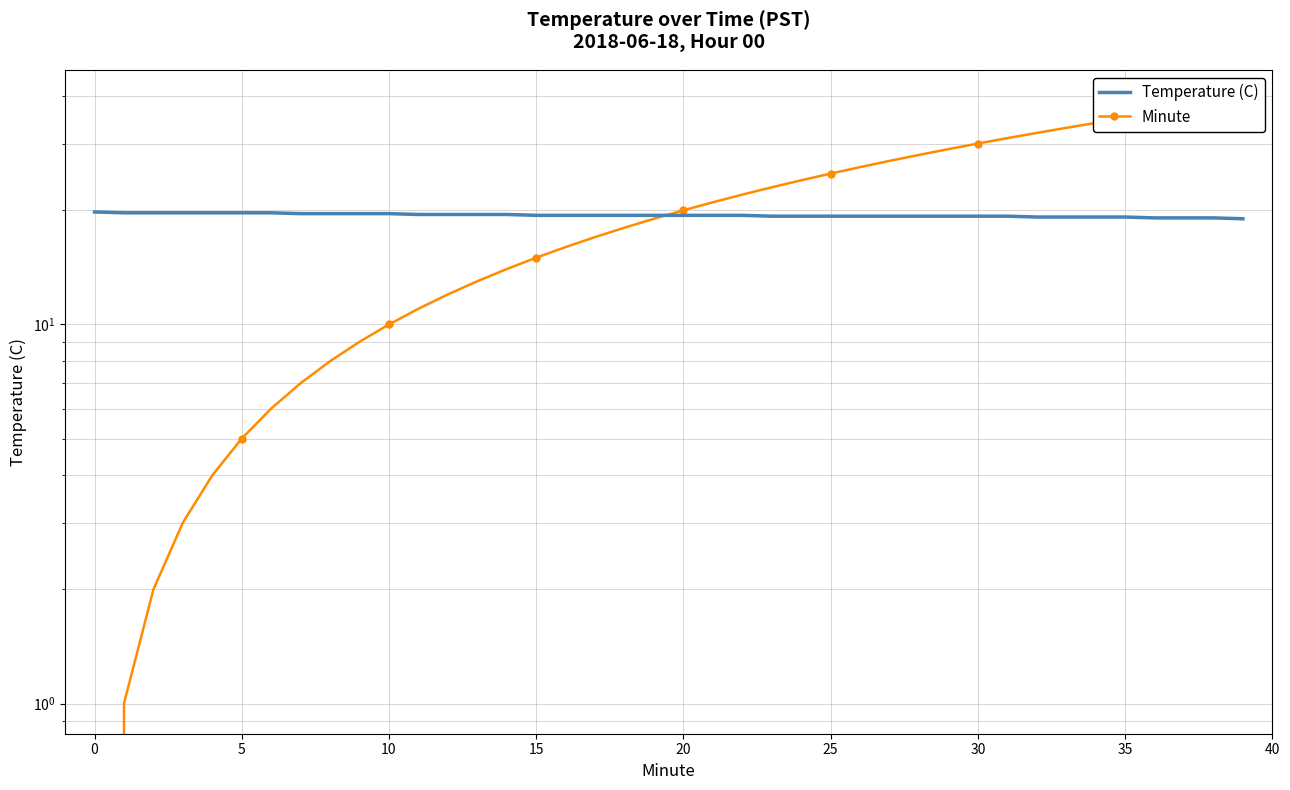

What is the average value of the Minute series?

19.5